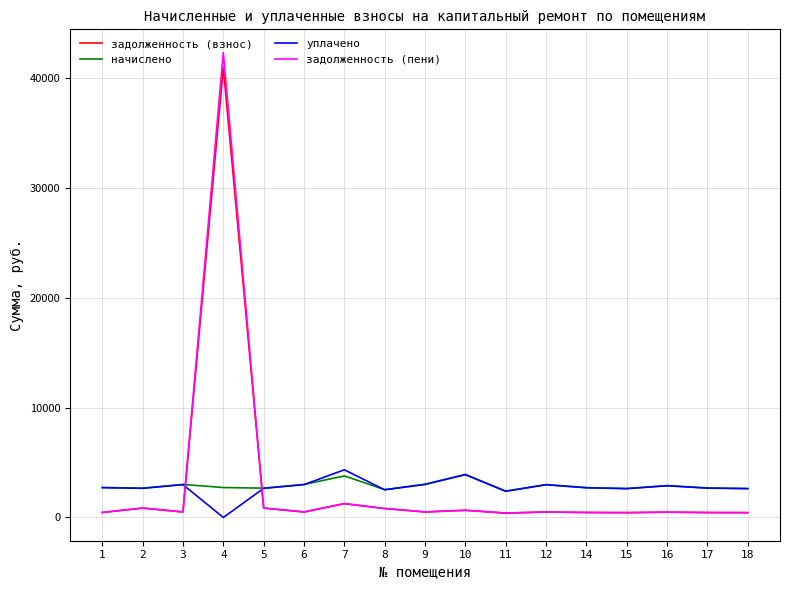

Which series has the widest spread of values?

задолженность (пени)